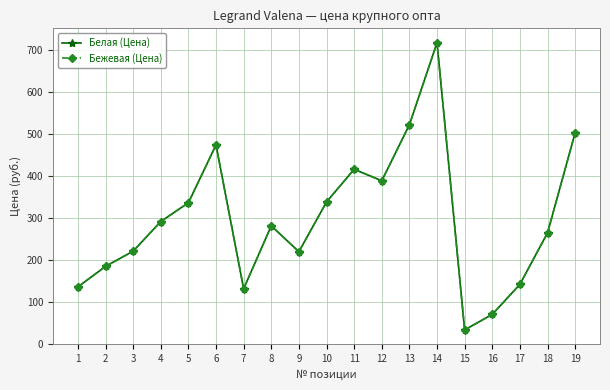

True or false: Бежевая (Цена) and Белая (Цена) intersect in this chart.

False